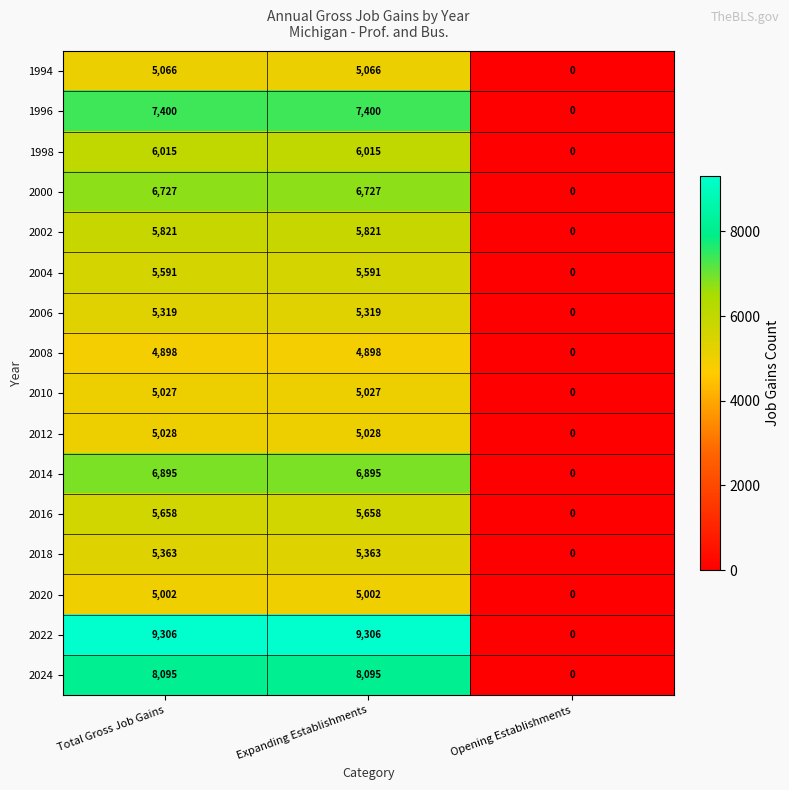

At which label does 2004 reach its minimum?

Opening Establishments